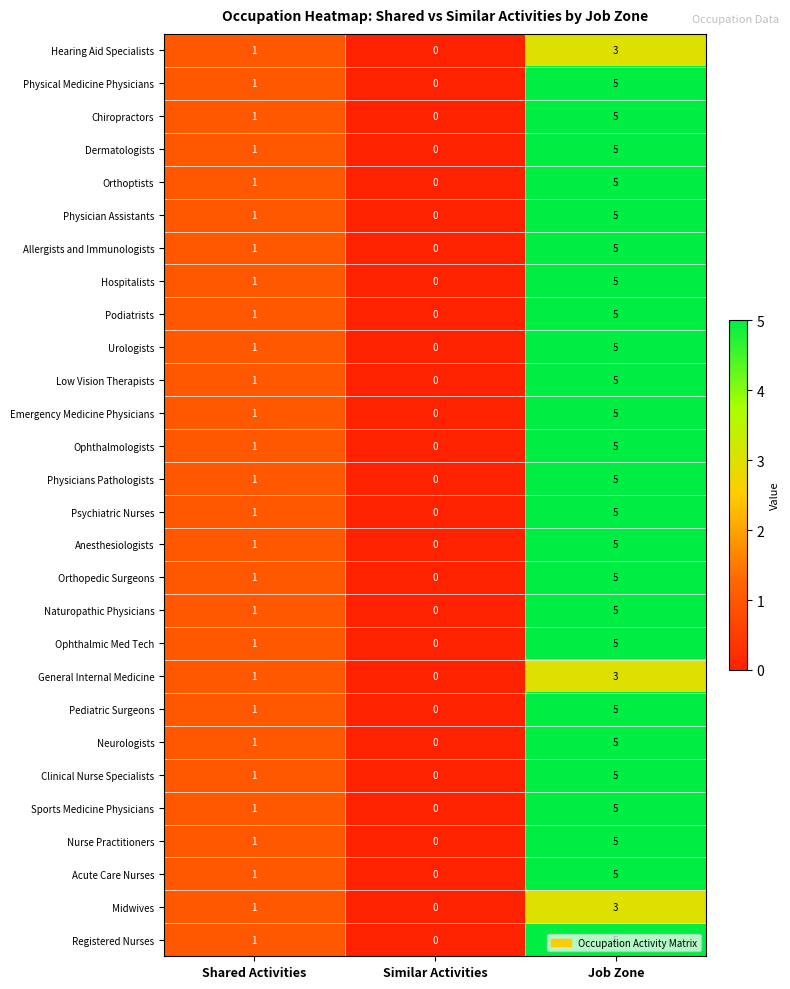

What is the difference between the Acute Care Nurses values at Shared Activities and Job Zone?

4